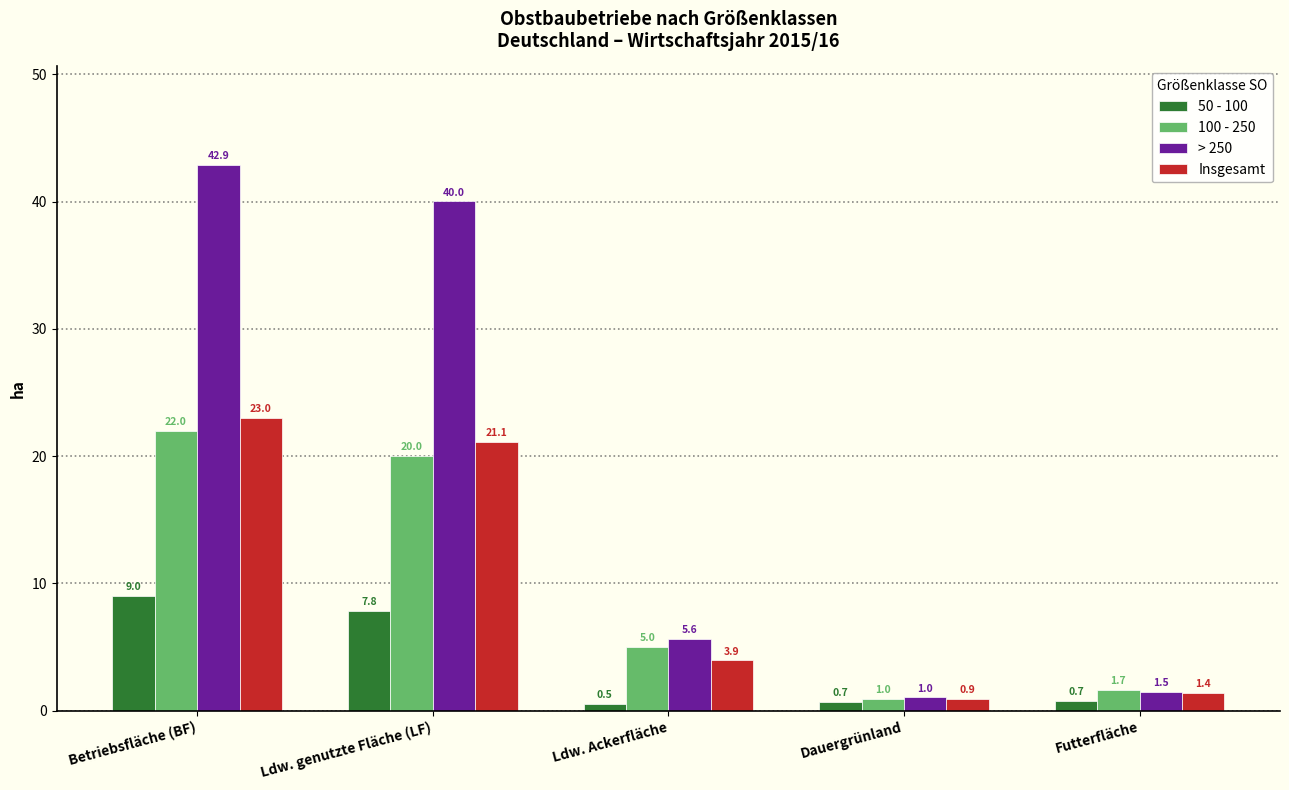

True or false: > 250 has a value of 1.5 at Futterfläche.

True